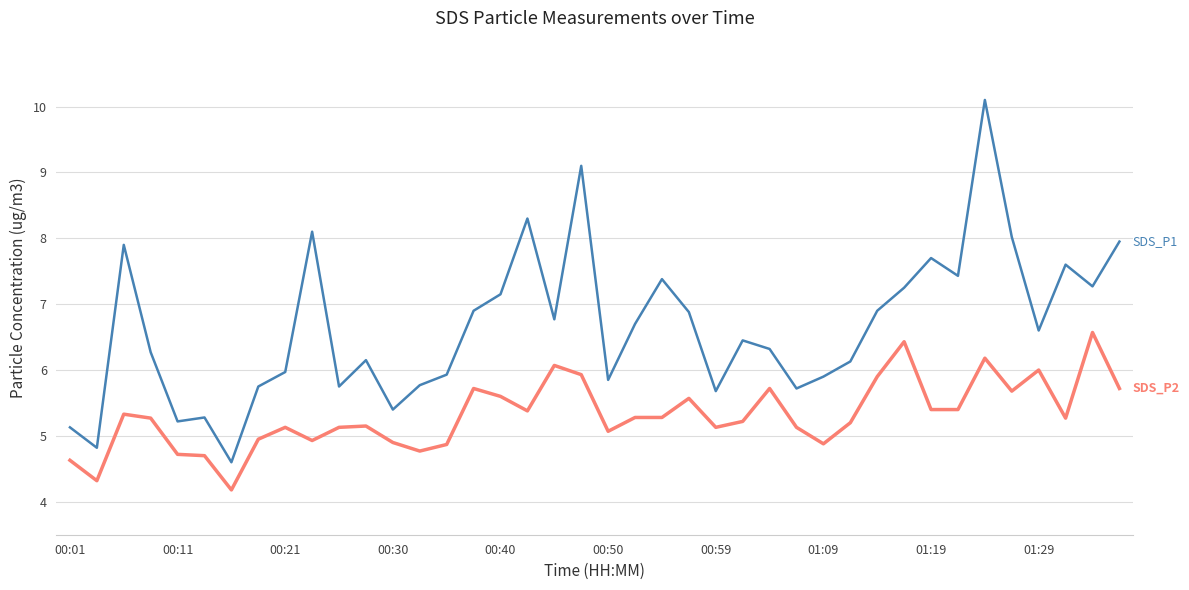

What is the minimum value shown in the chart?

4.2